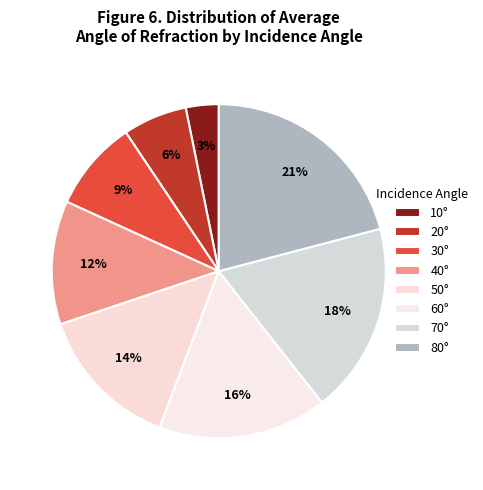

Is there a majority slice in this chart?

No